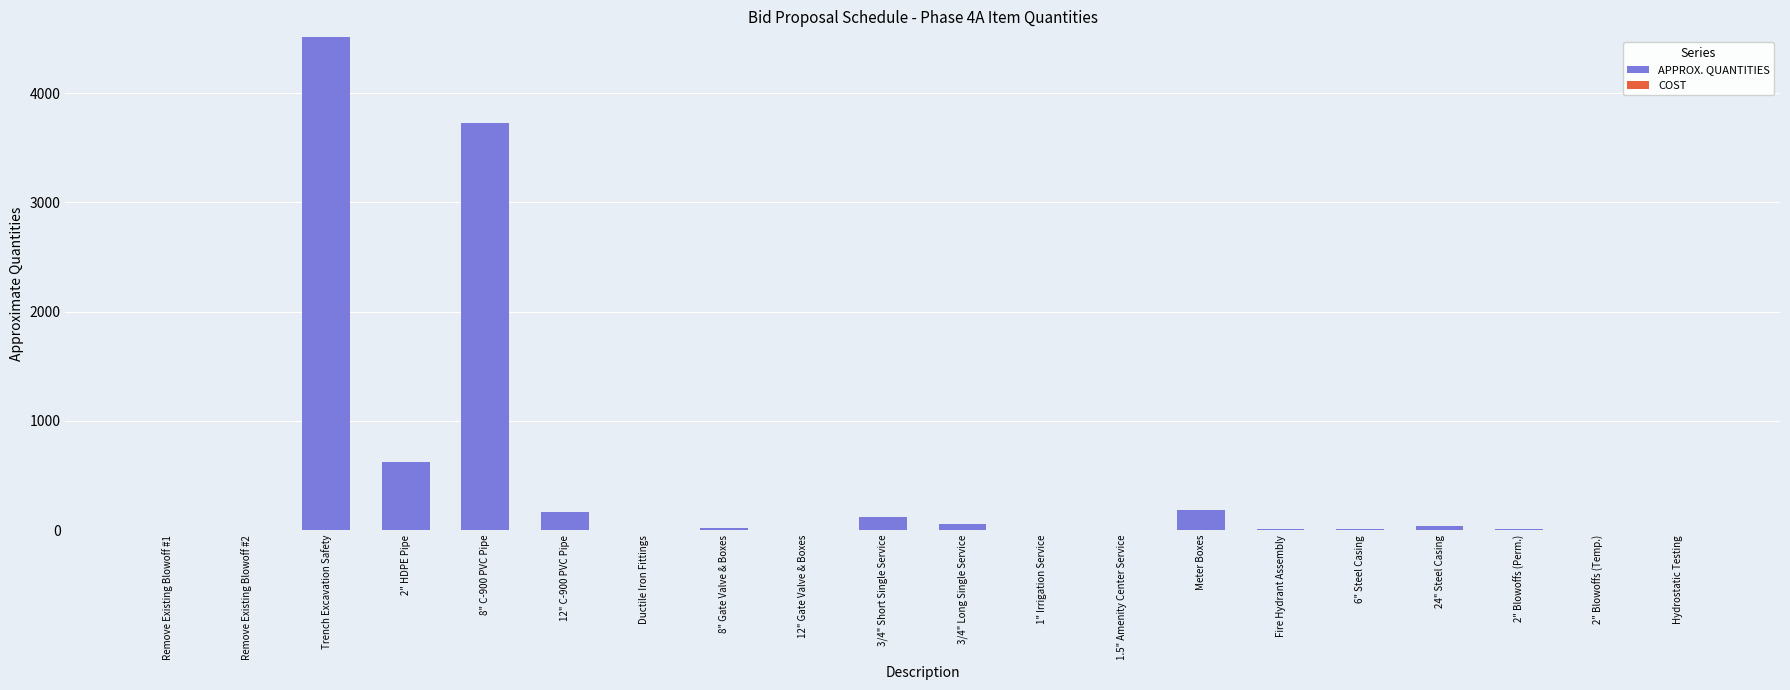

What is the sum of all values?

9493